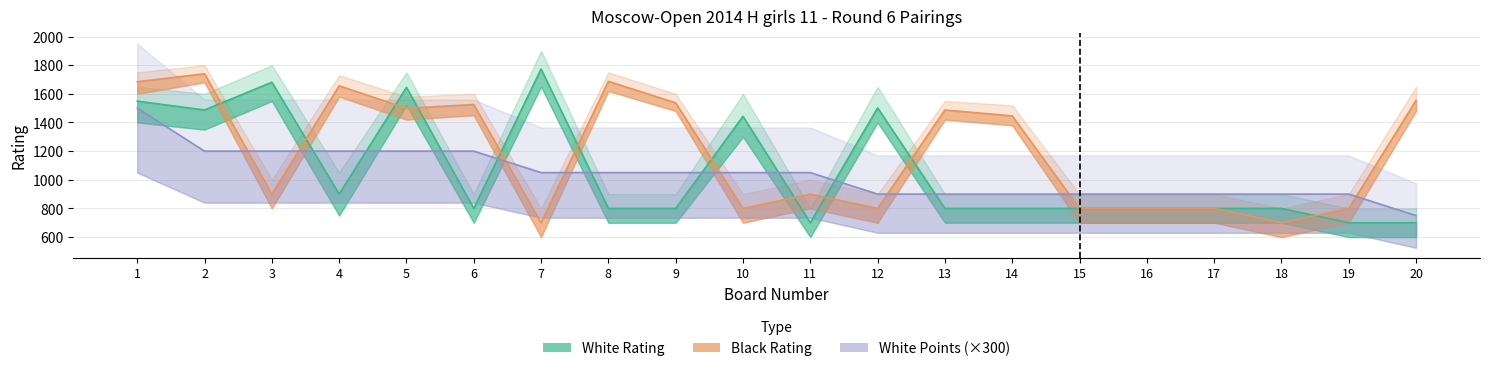

At which label does White Points first exceed 1050?

1